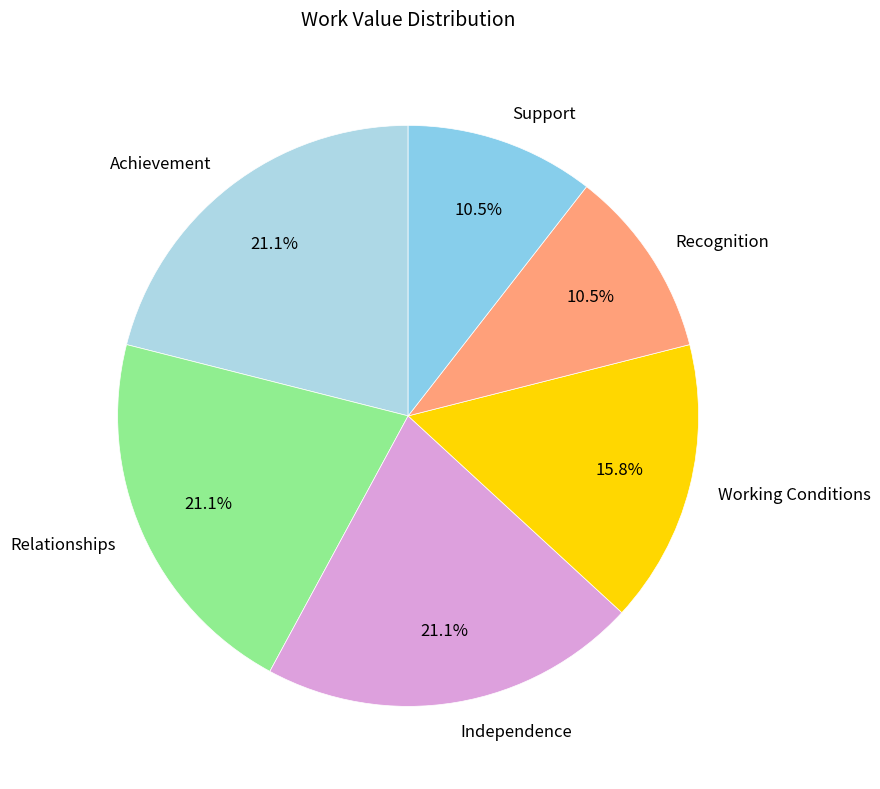

Does Relationships represent more than half of the total?

No